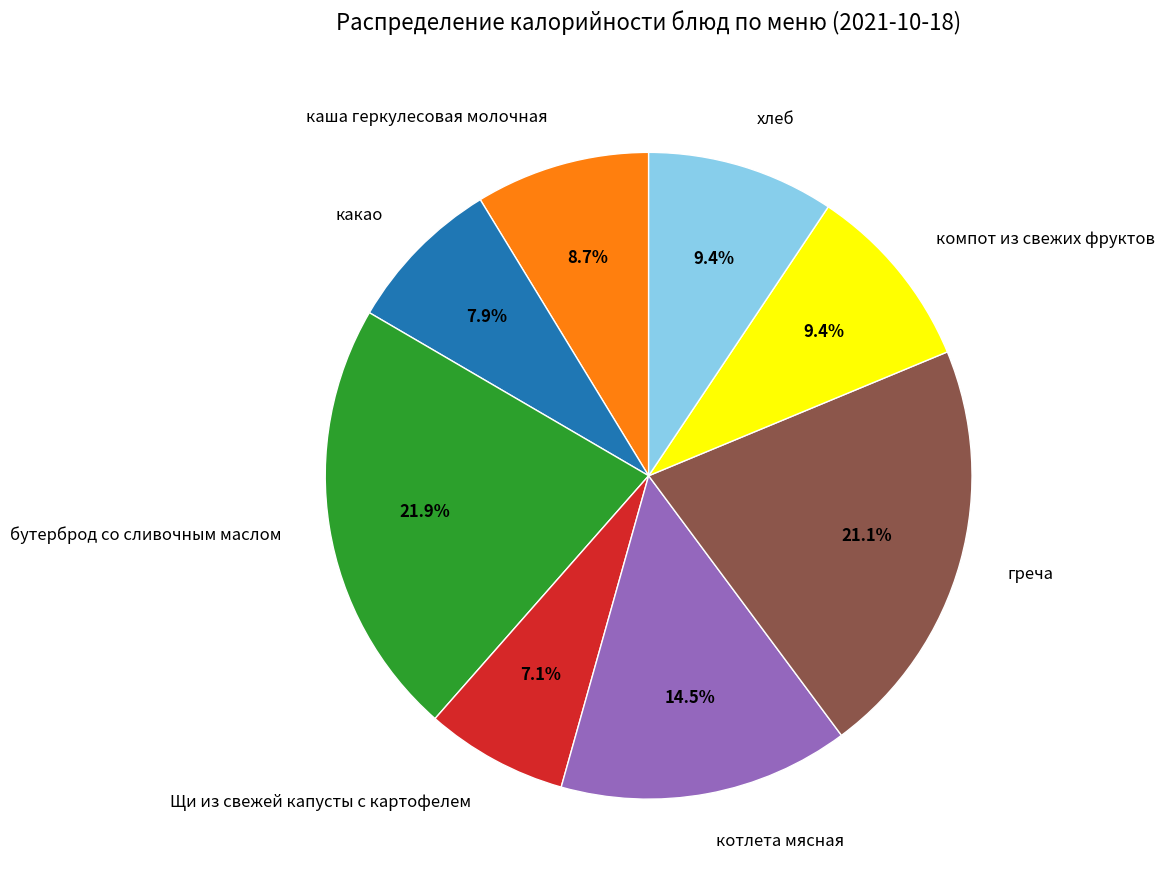

Does греча represent more than half of the total?

No